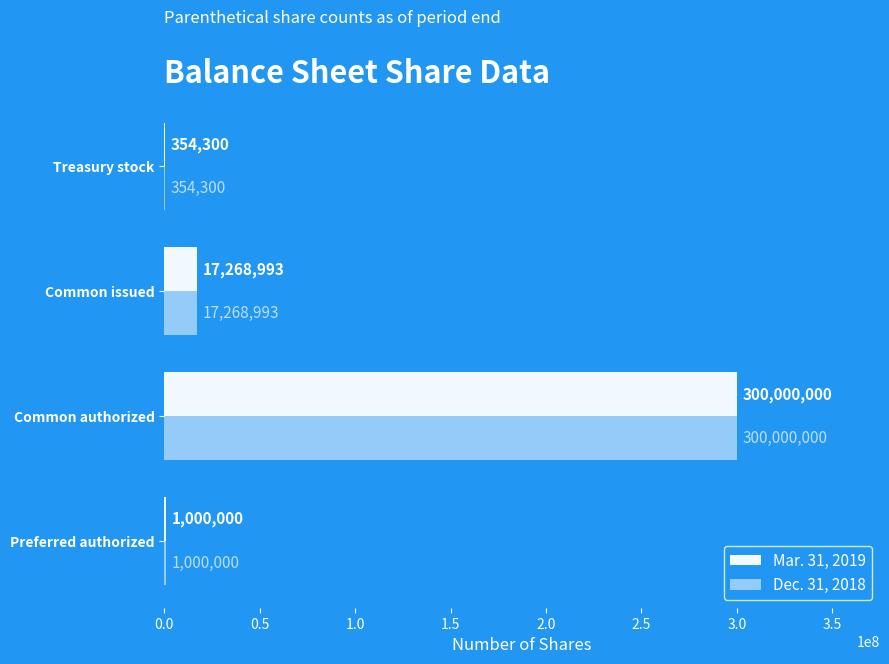

What is the highest value of the Mar. 31, 2019 series?

300000000